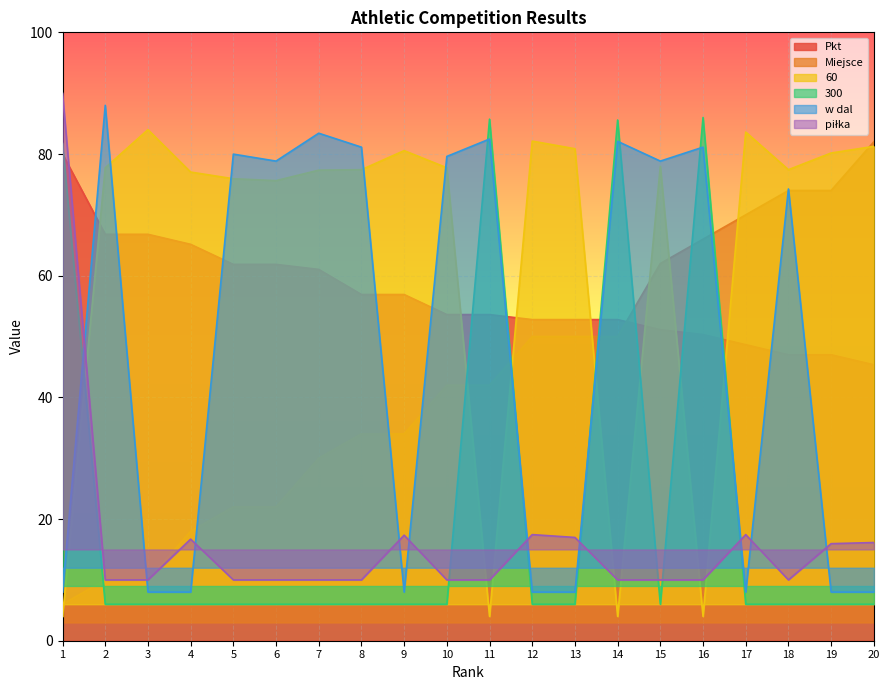

Does the chart display data point markers on the line(s)?

No